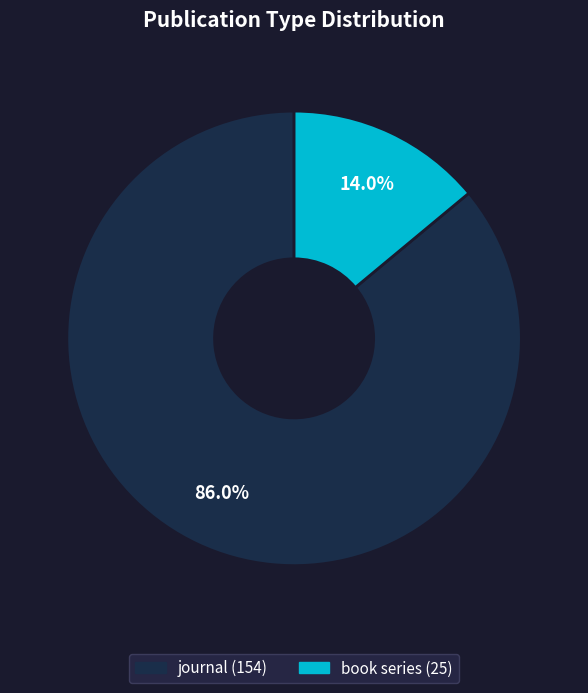

What percentage is the book series slice, to the nearest percent?

14%